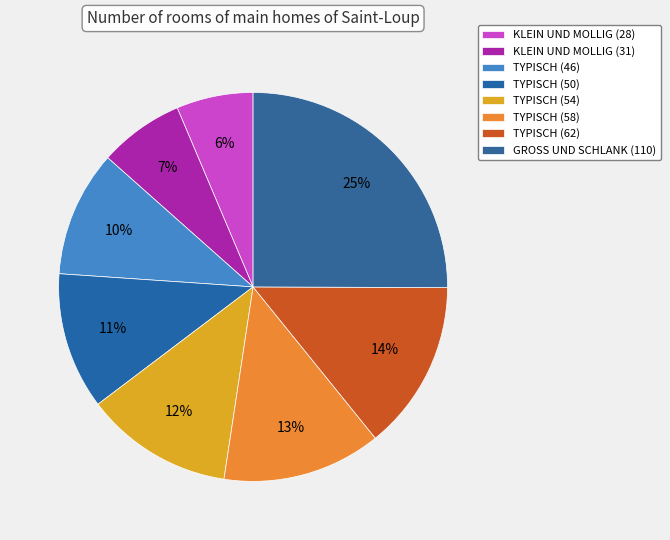

What is the change in value from TYPISCH (54) to TYPISCH (58)?

+4